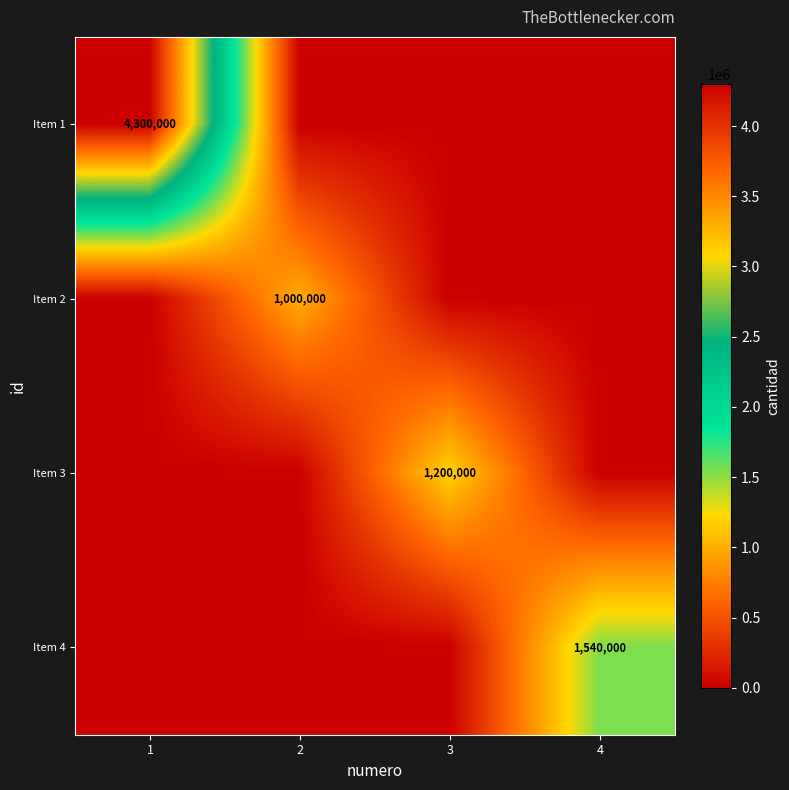

The value of Item 4 at 4 is 2495358. True or false?

False